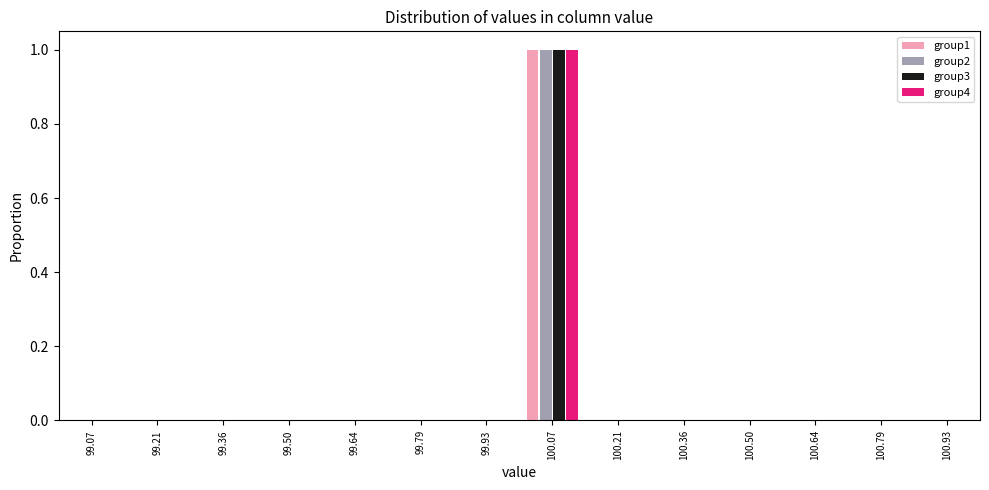

Reading left to right, list every range on the x-axis with the height of the bar of each series over it. Neither the bar edges nor the heights are printed on the chart, so give them approximately, as read against the axes.

99.00 to 99.14: group1=0	group2=0	group3=0	group4=0
99.14 to 99.28: group1=0	group2=0	group3=0	group4=0
99.28 to 99.42: group1=0	group2=0	group3=0	group4=0
99.42 to 99.58: group1=0	group2=0	group3=0	group4=0
99.58 to 99.72: group1=0	group2=0	group3=0	group4=0
99.72 to 99.86: group1=0	group2=0	group3=0	group4=0
99.86 to 100.00: group1=0	group2=0	group3=0	group4=0
100.00 to 100.14: group1=1	group2=1	group3=1	group4=1
100.14 to 100.28: group1=0	group2=0	group3=0	group4=0
100.28 to 100.42: group1=0	group2=0	group3=0	group4=0
100.42 to 100.58: group1=0	group2=0	group3=0	group4=0
100.58 to 100.72: group1=0	group2=0	group3=0	group4=0
100.72 to 100.86: group1=0	group2=0	group3=0	group4=0
100.86 to 101.00: group1=0	group2=0	group3=0	group4=0